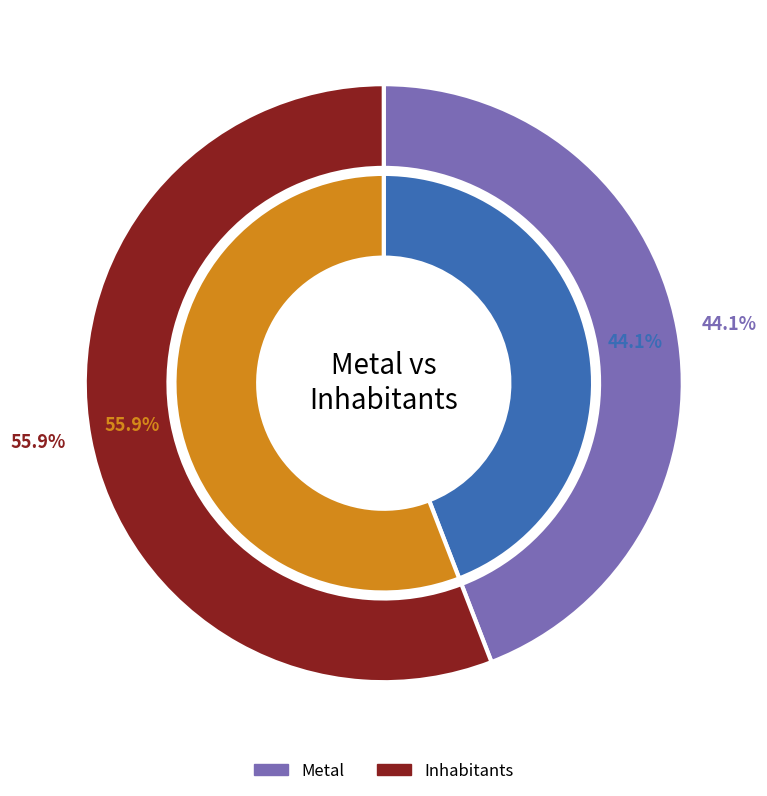

To the nearest percent, what percentage of the pie is Metal?

44%